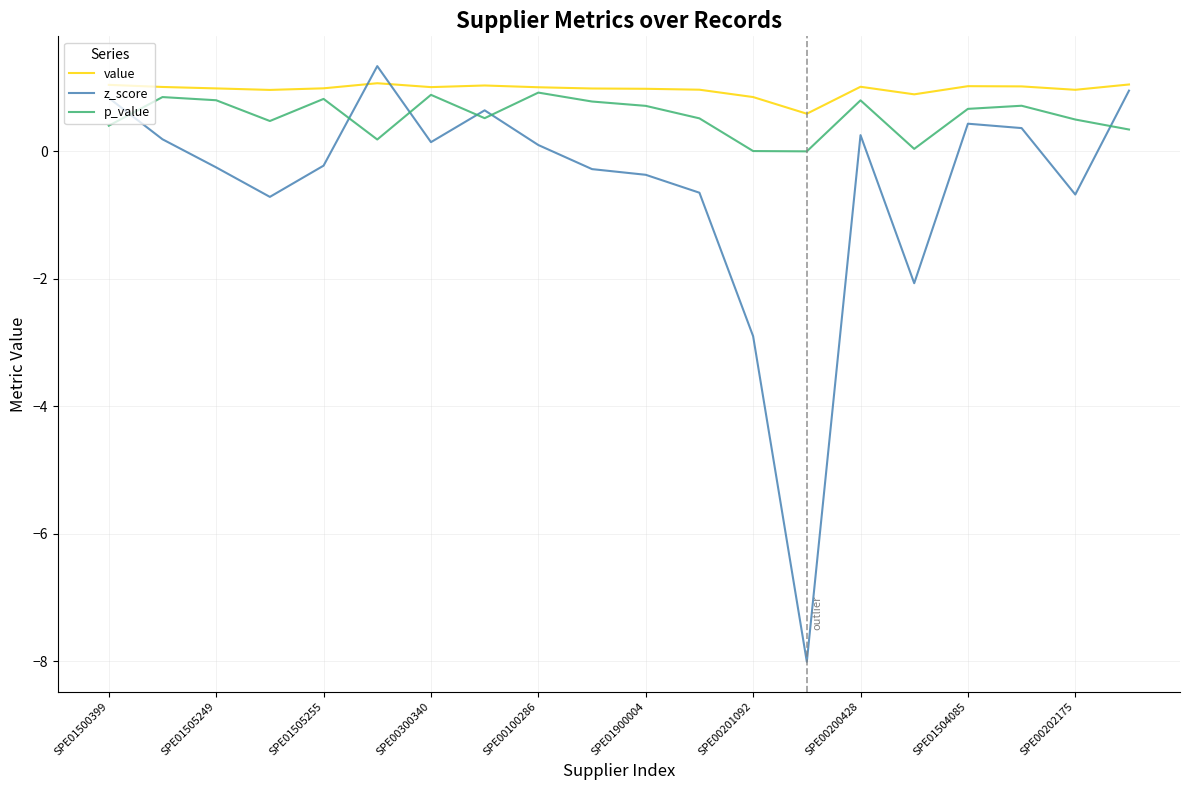

Which series has the largest total across all categories?

value